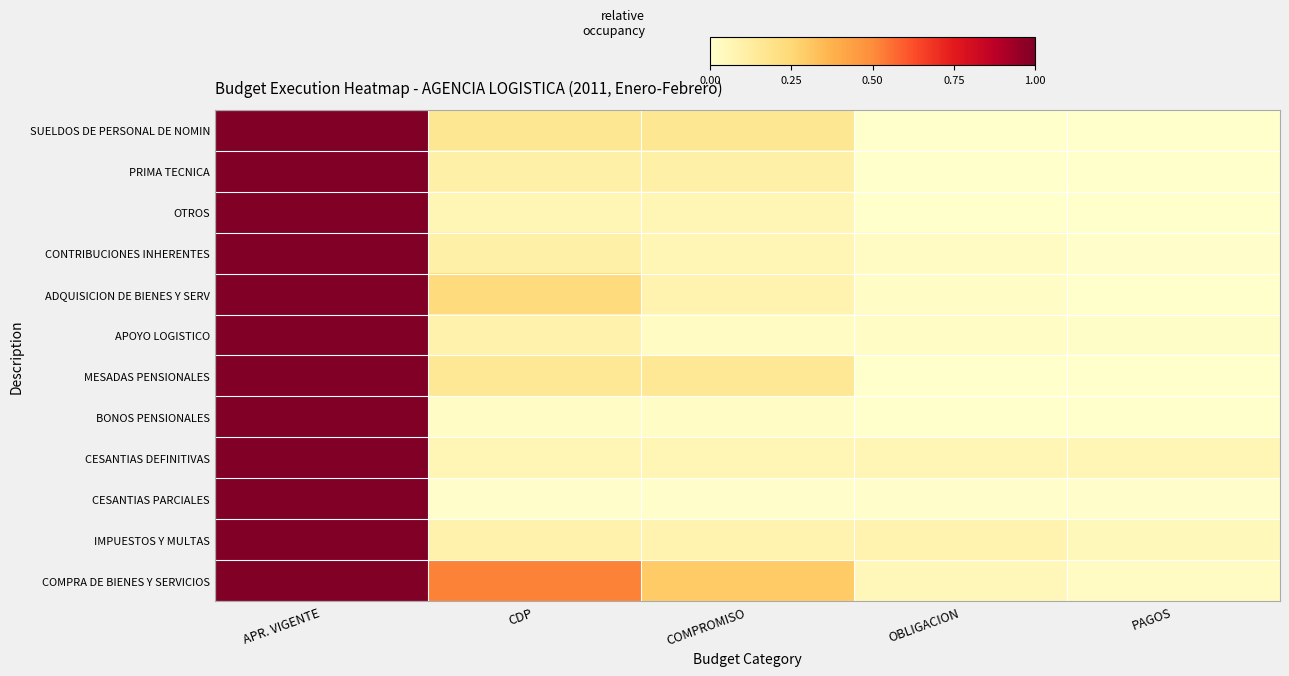

Rank the series by their maximum value, from highest to lowest.

SUELDOS DE PERSONAL DE NOMIN, PRIMA TECNICA, OTROS, CONTRIBUCIONES INHERENTES, ADQUISICION DE BIENES Y SERV, APOYO LOGISTICO, MESADAS PENSIONALES, BONOS PENSIONALES, CESANTIAS DEFINITIVAS, CESANTIAS PARCIALES, IMPUESTOS Y MULTAS, COMPRA DE BIENES Y SERVICIOS